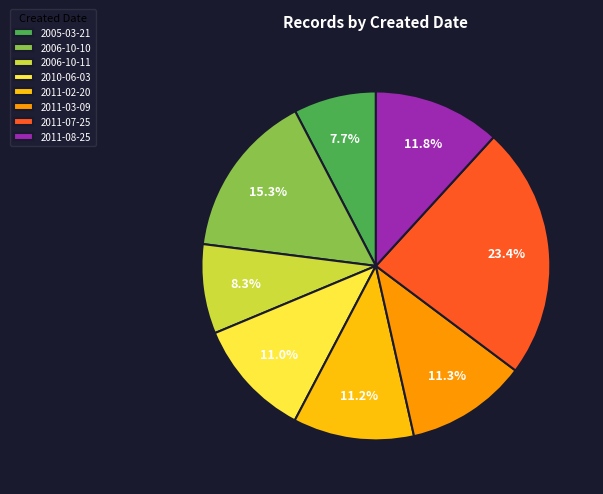

Does 2011-03-09 represent more than half of the total?

No